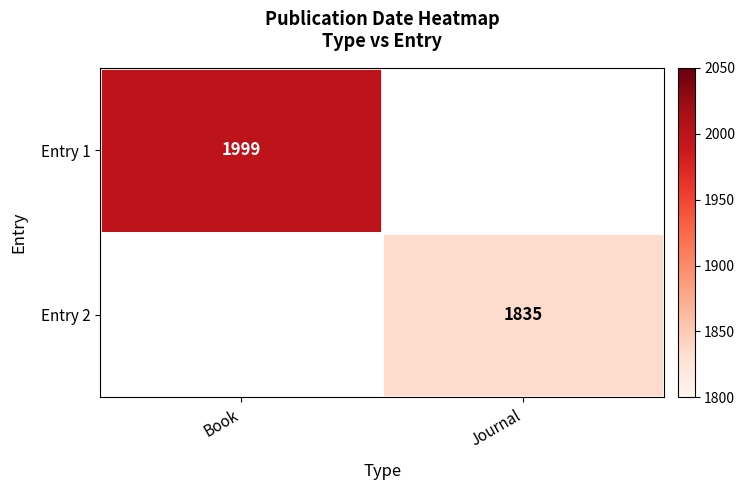

The Entry 1 series shows 663 at Book. True or false?

False